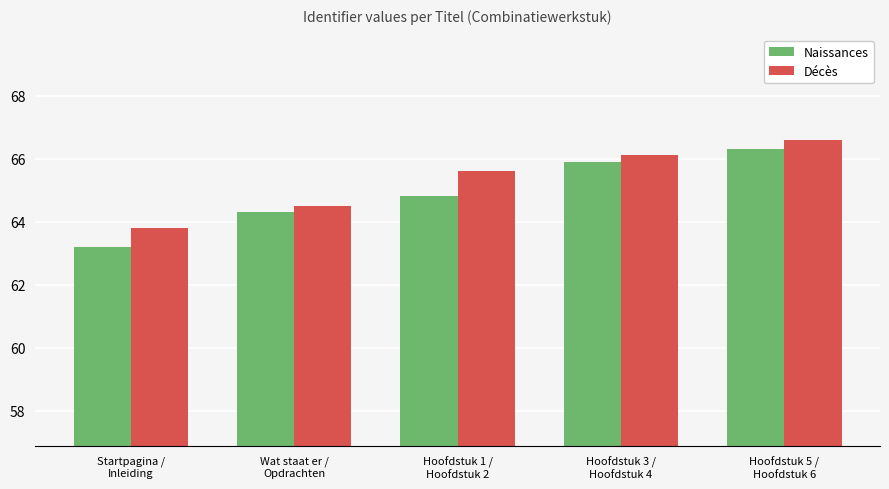

At which category is the sum across all series the highest?

Hoofdstuk 5 /
Hoofdstuk 6